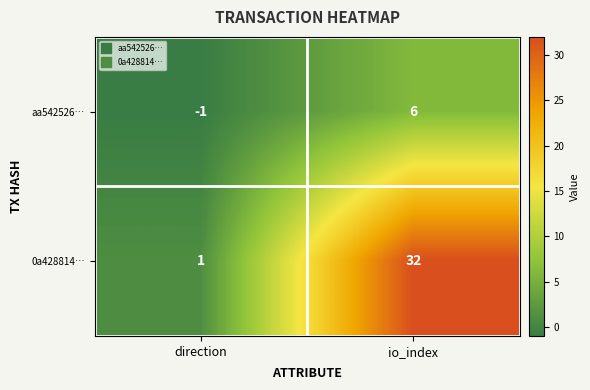

Count the number of categories in the chart.

2